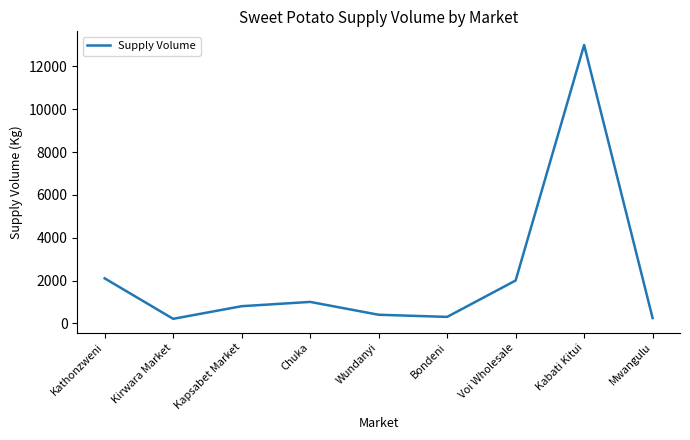

At which category does the chart reach its peak across all series?

Kabati Kitui